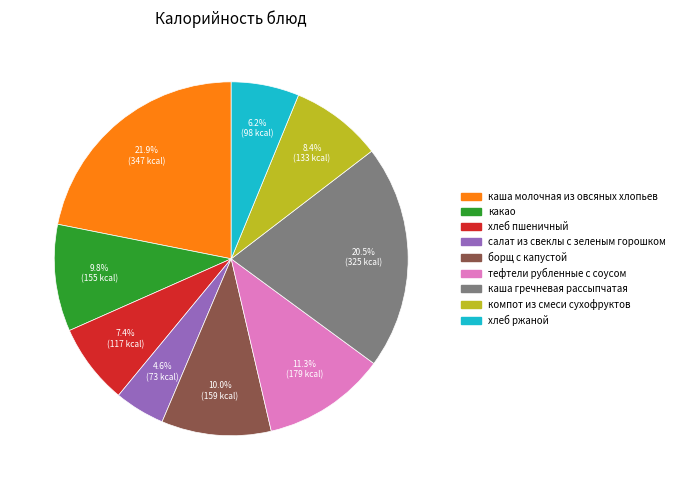

Does any single category account for the majority?

No